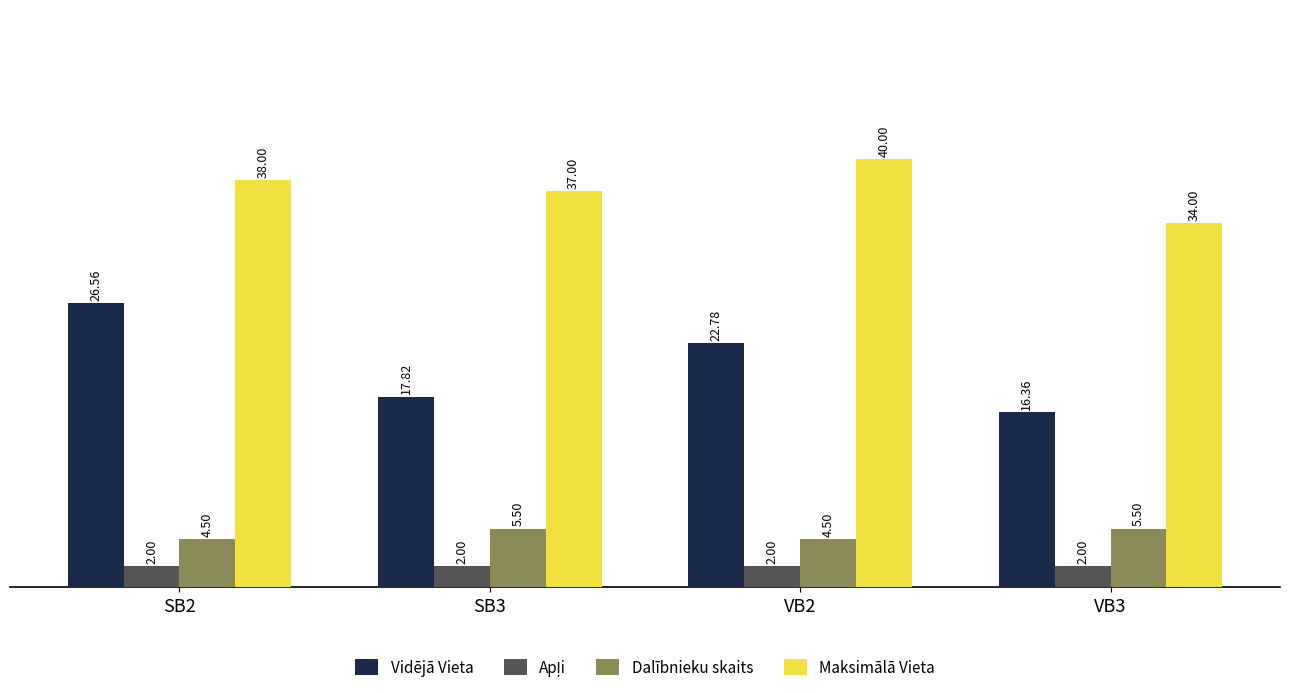

What is the difference between the second highest and second lowest values in the Dalībnieku skaits series?

1.0